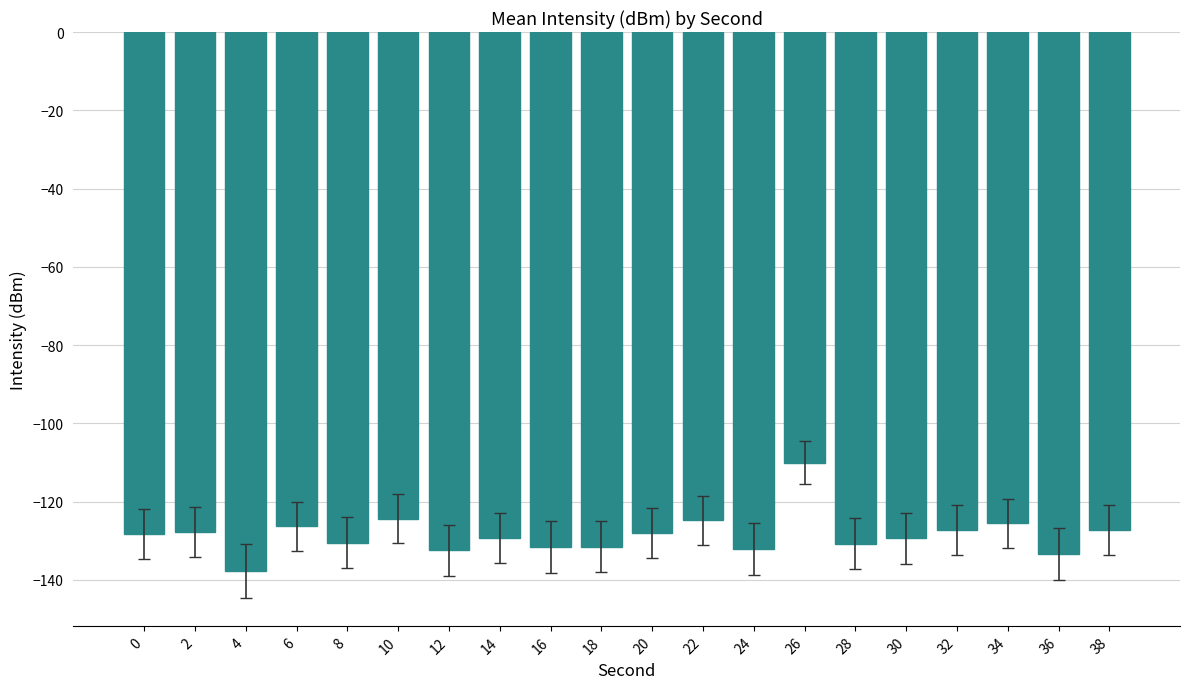

How many bars are there in total?

20